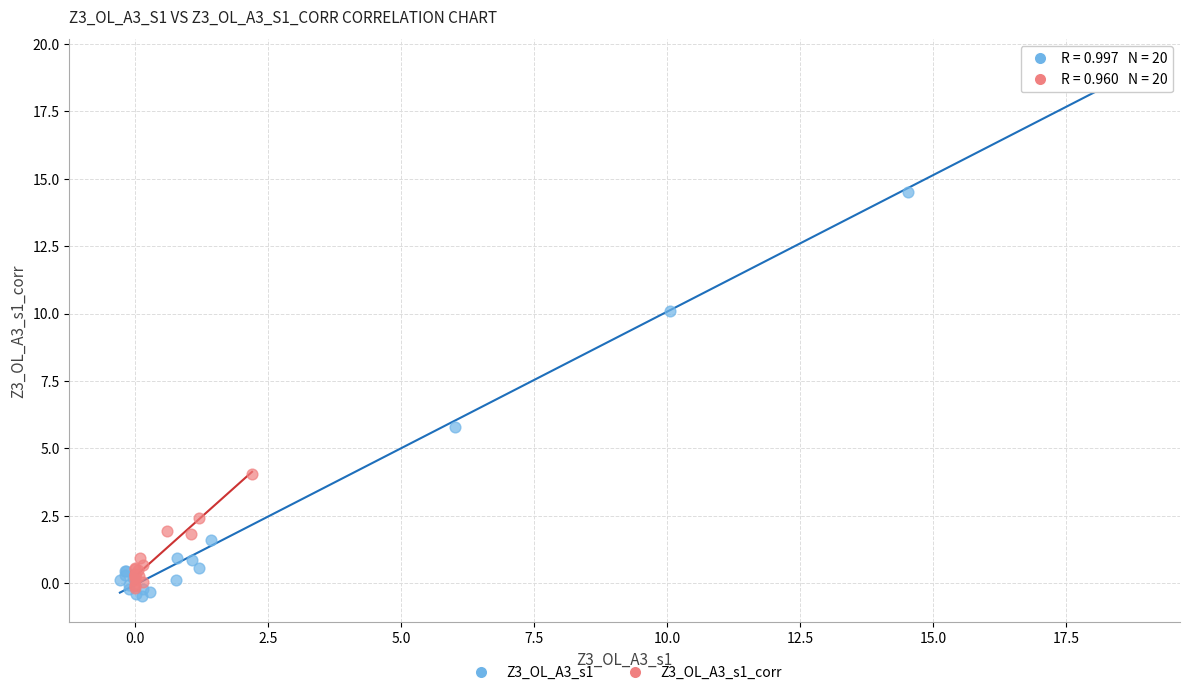

Which series reaches the maximum Y coordinate?

Z3_OL_A3_s1